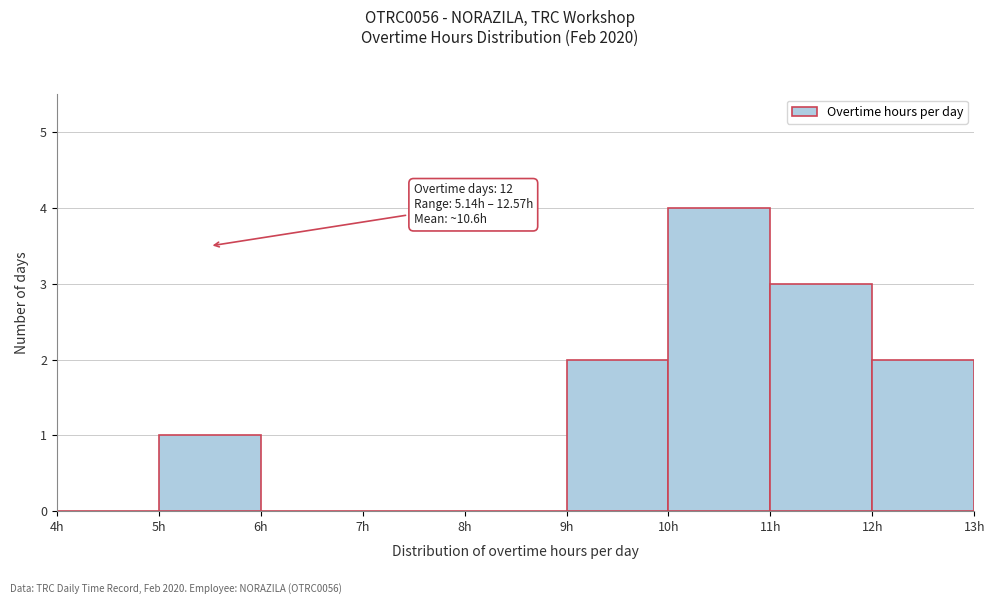

Which range on the x-axis has the tallest bar?

10 to 11